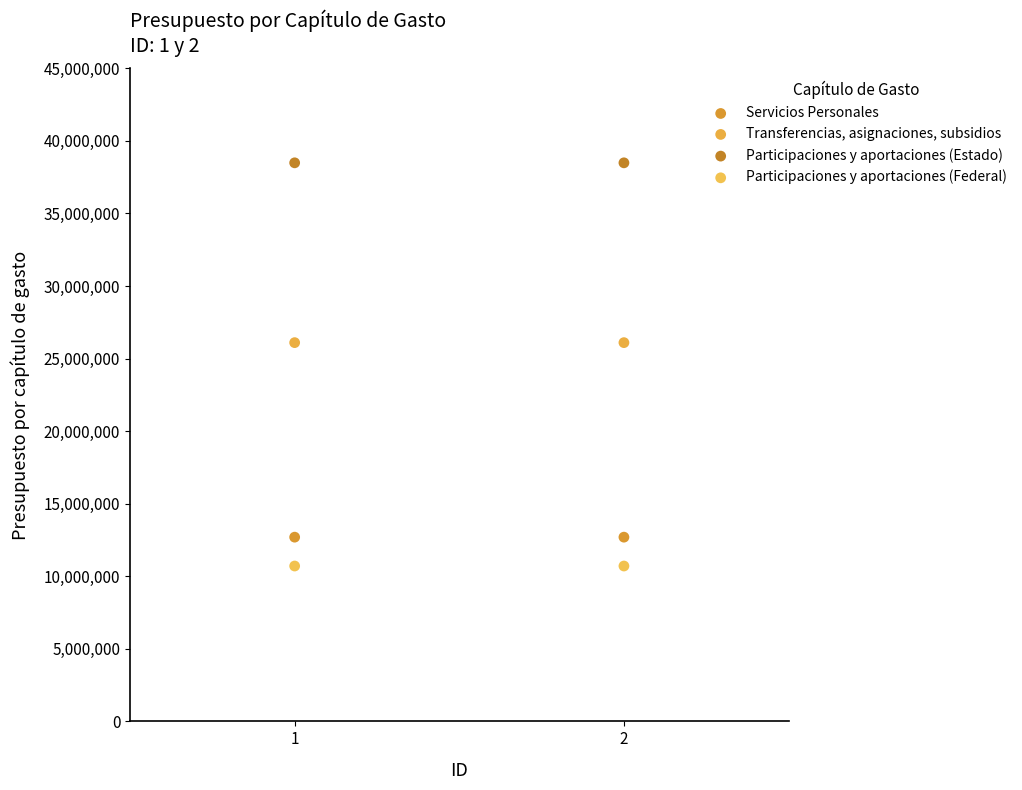

Across all data points, what is the average Y value?

21998339